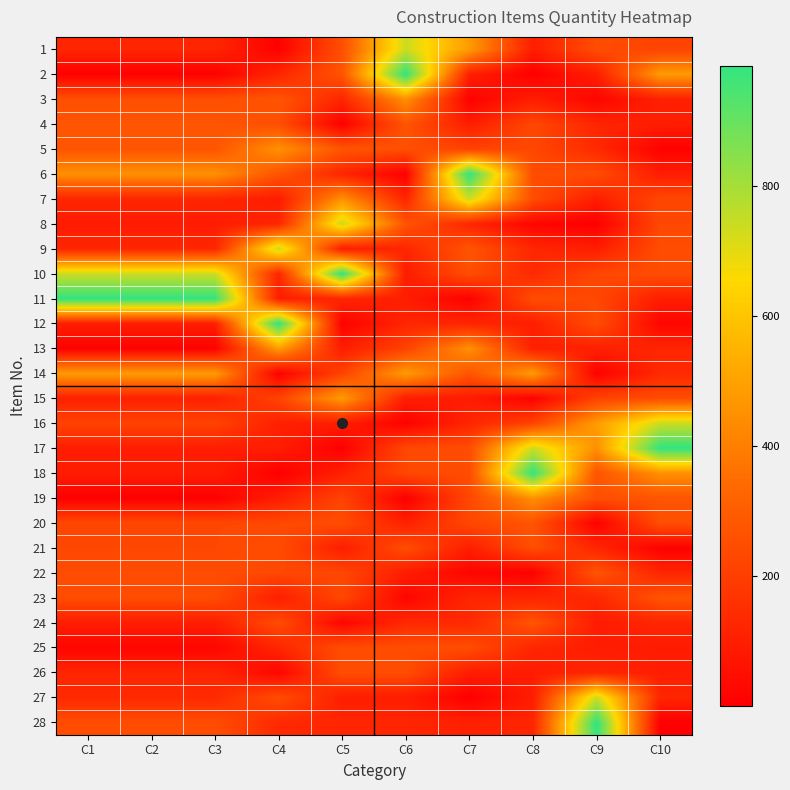

At C7, list the series in order from largest to smallest.

6, 7, 1, 13, 9, 14, 10, 17, 25, 18, 19, 20, 5, 24, 8, 16, 12, 23, 2, 28, 21, 4, 26, 15, 22, 3, 11, 27